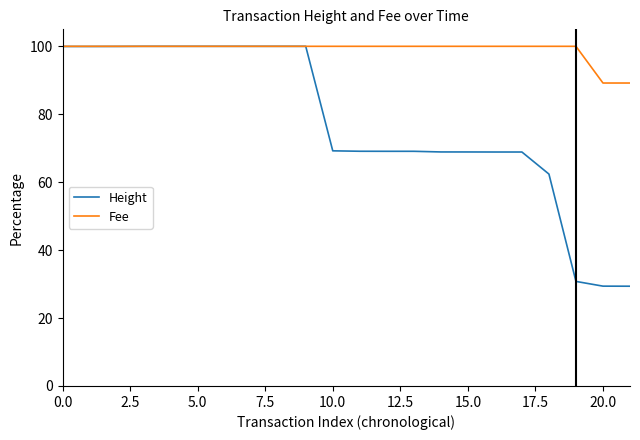

Which series has the largest total across all categories?

Fee